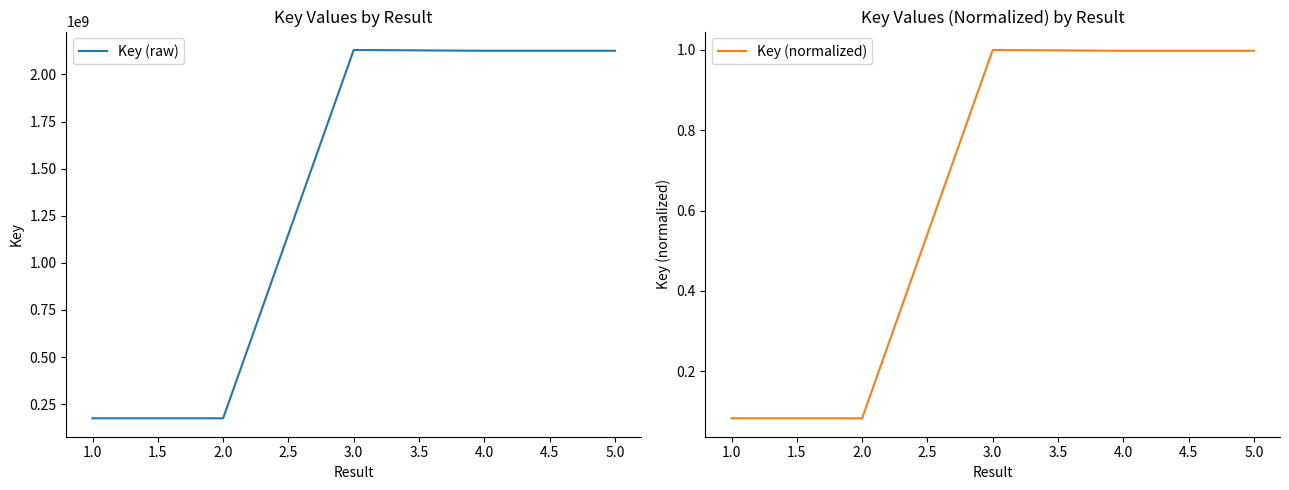

Reading left to right, list all the values displayed in this chart.

Key (raw): 175302885.0	175300973.0	2129749662.0	2125462190.0	2125462403.0
Key (normalized): 0.1	0.1	1.0	1.0	1.0